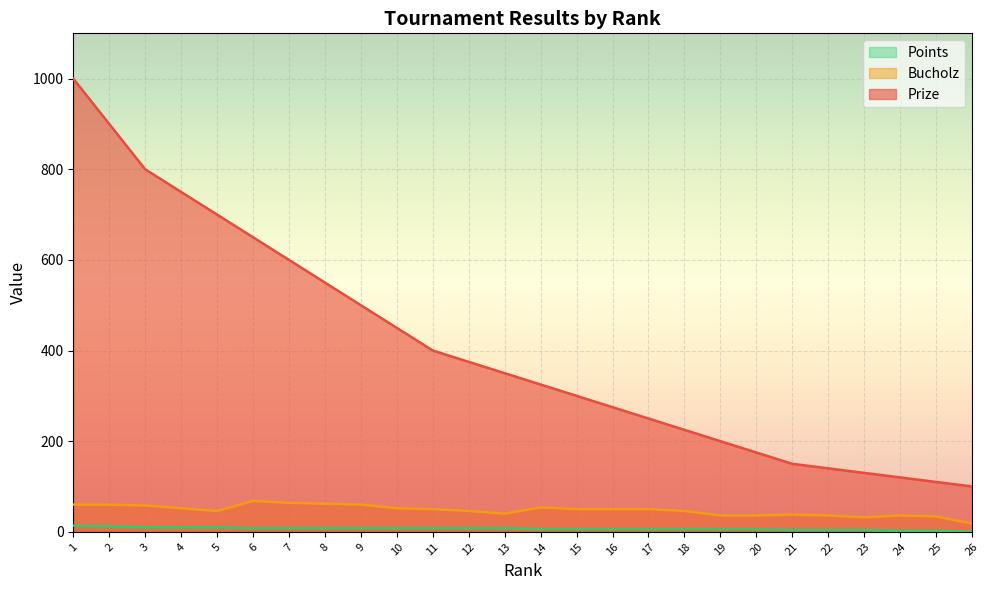

Rank the series at 19 from highest to lowest value.

Prize, Bucholz, Points